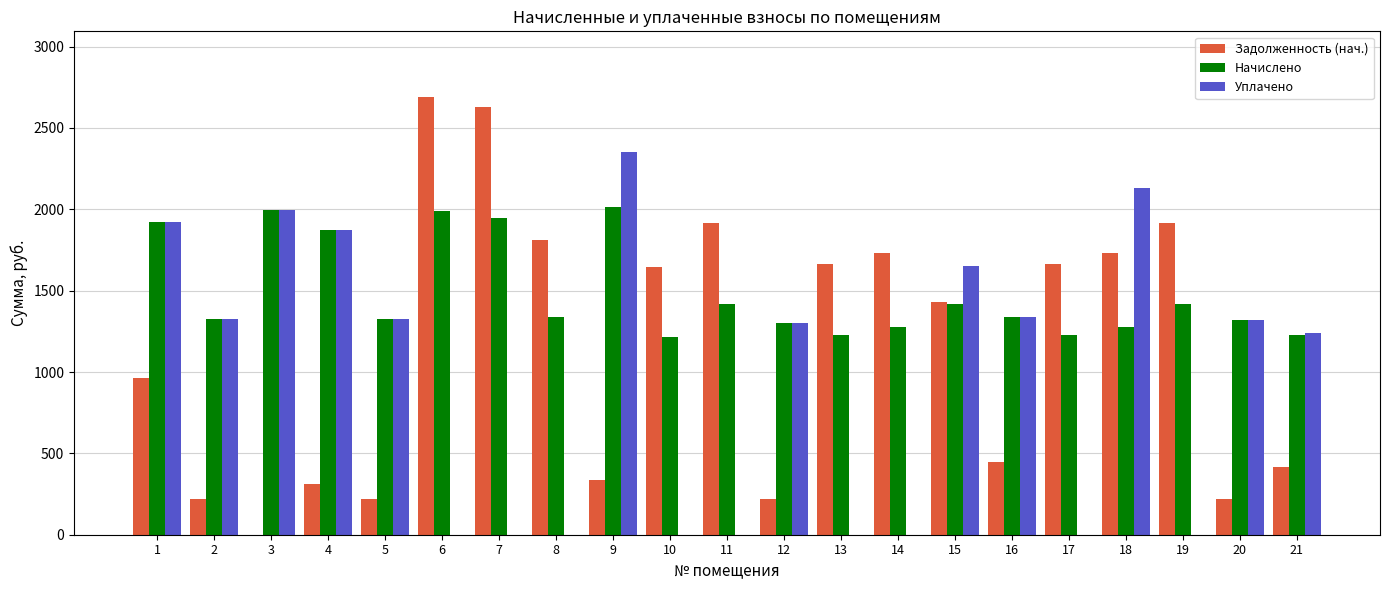

Between 11 and 20, which series saw the biggest shift?

Задолженность (нач.)